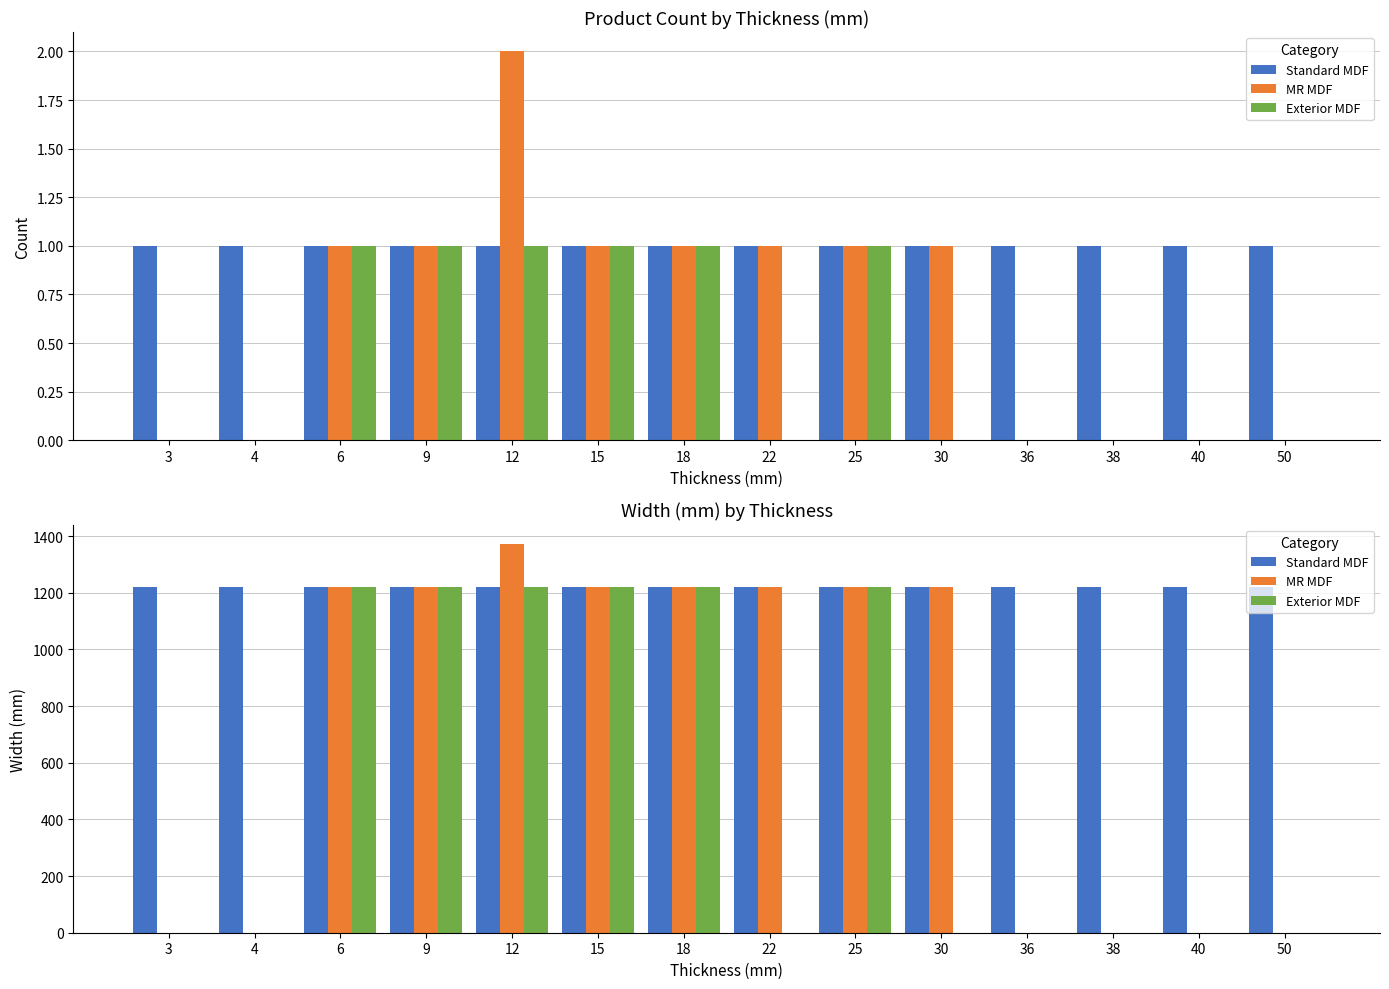

Where is Exterior MDF nearest to the value 610?

3